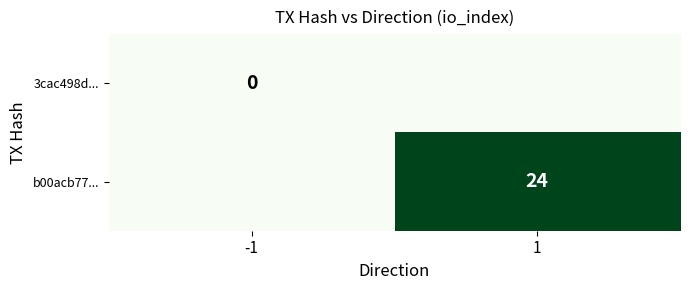

True or false: b00acb77... has a value of 24 at 1.

True